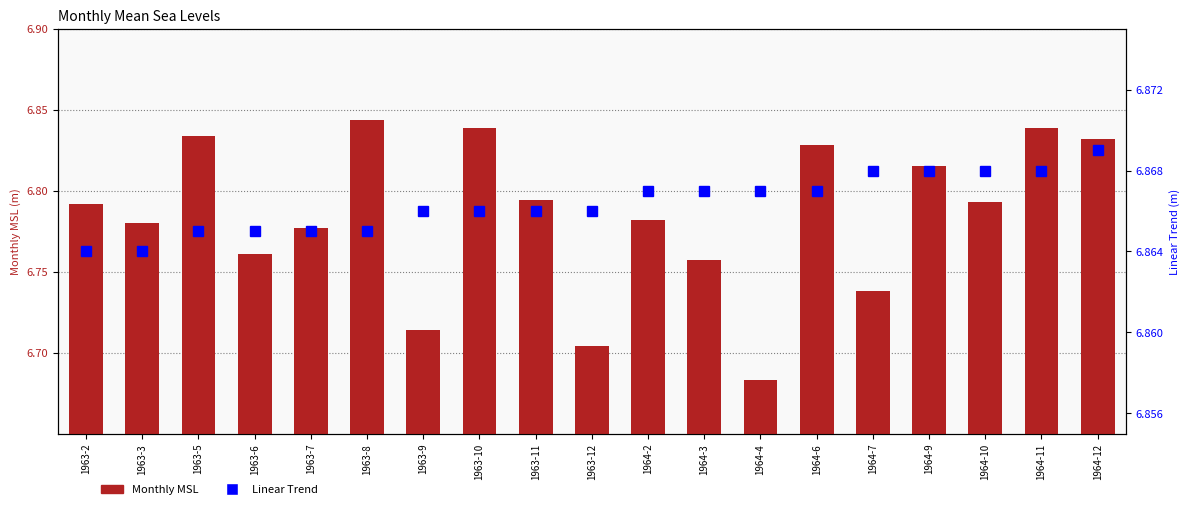

Which label corresponds to the smallest value in the chart?

1964-4